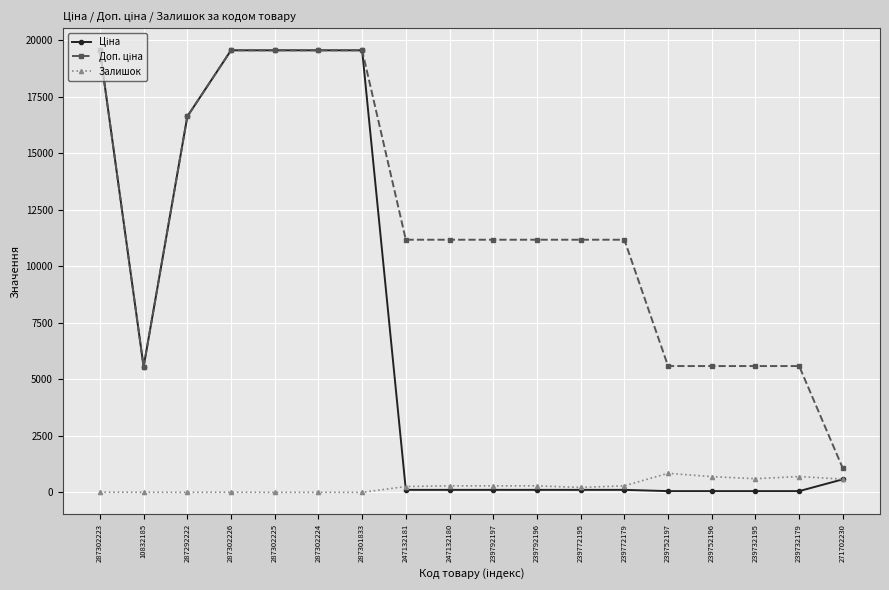

What is the total value across all series at 287301833?

39129.8